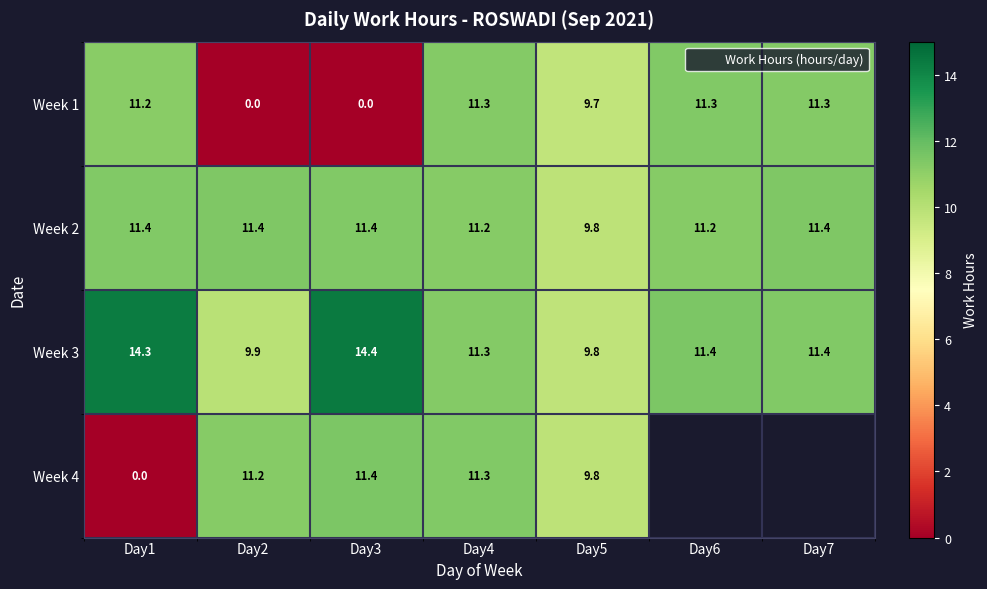

What is the difference between the Week 3 values at Day1 and Day2?

4.4